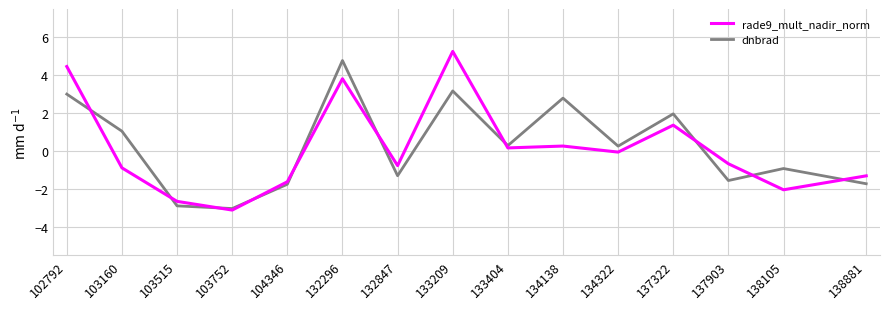

What is the approximate value of rade9_mult_nadir_norm at 133209?

5.3